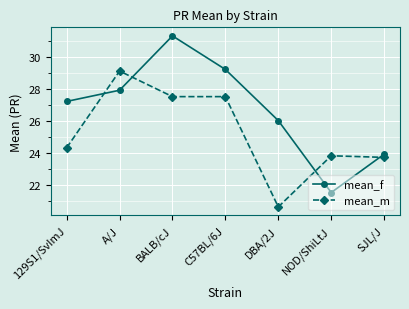

What is the minimum value shown in the chart?

20.6